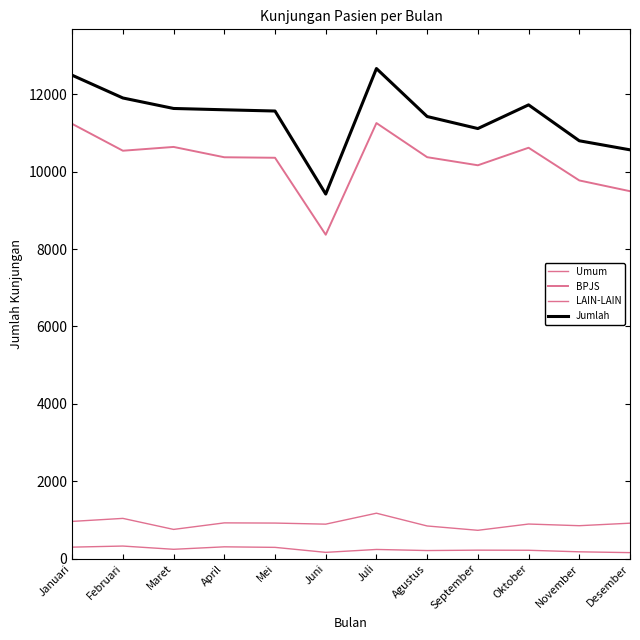

Which has a higher value, Agustus or Desember?

Desember